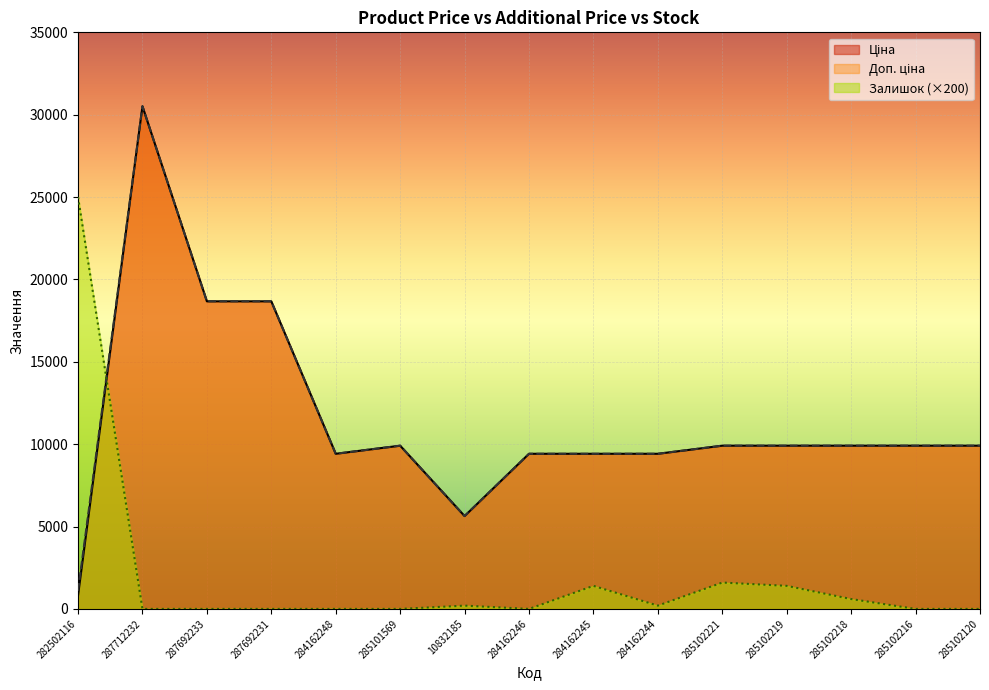

What is the total value across all series at 285102218?

20417.0